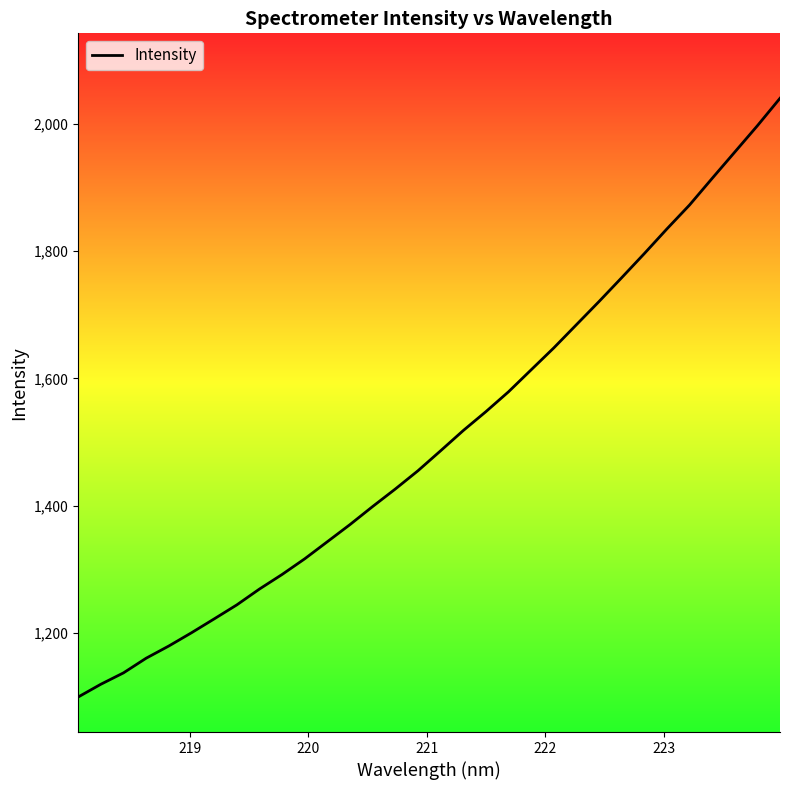

What is the difference between the maximum and minimum values?

940.4